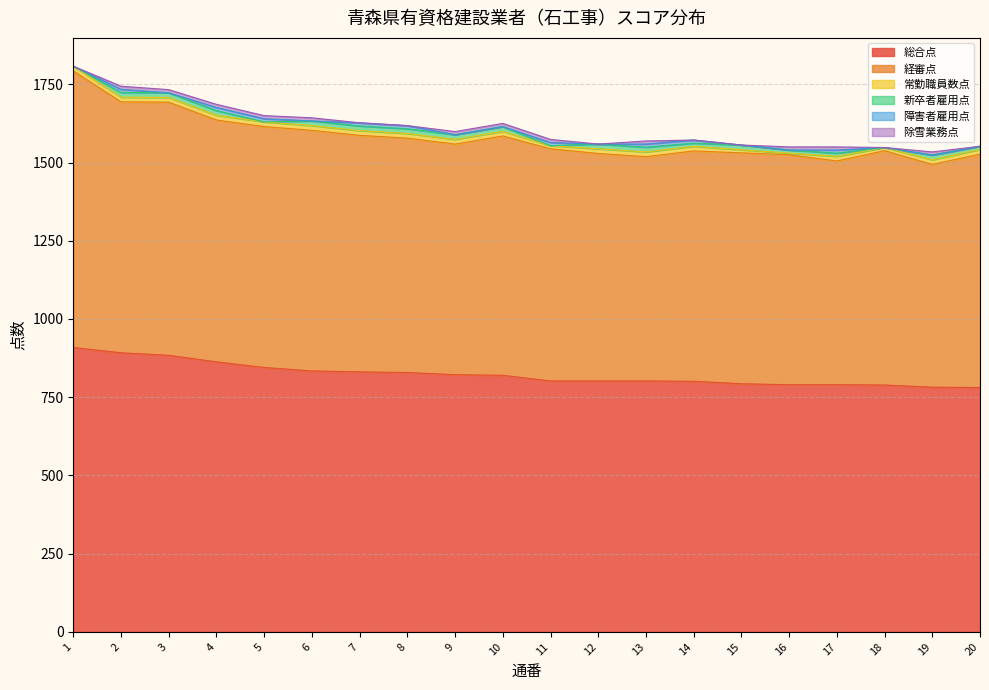

At which label does 経審点 reach its peak?

1